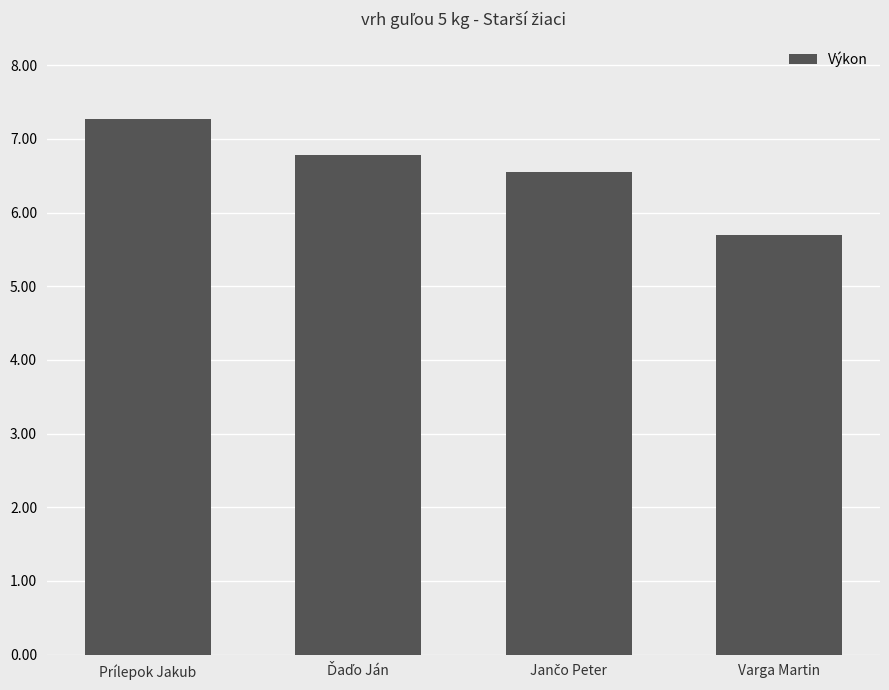

Is it true that the value at Prílepok Jakub is 2.7?

False